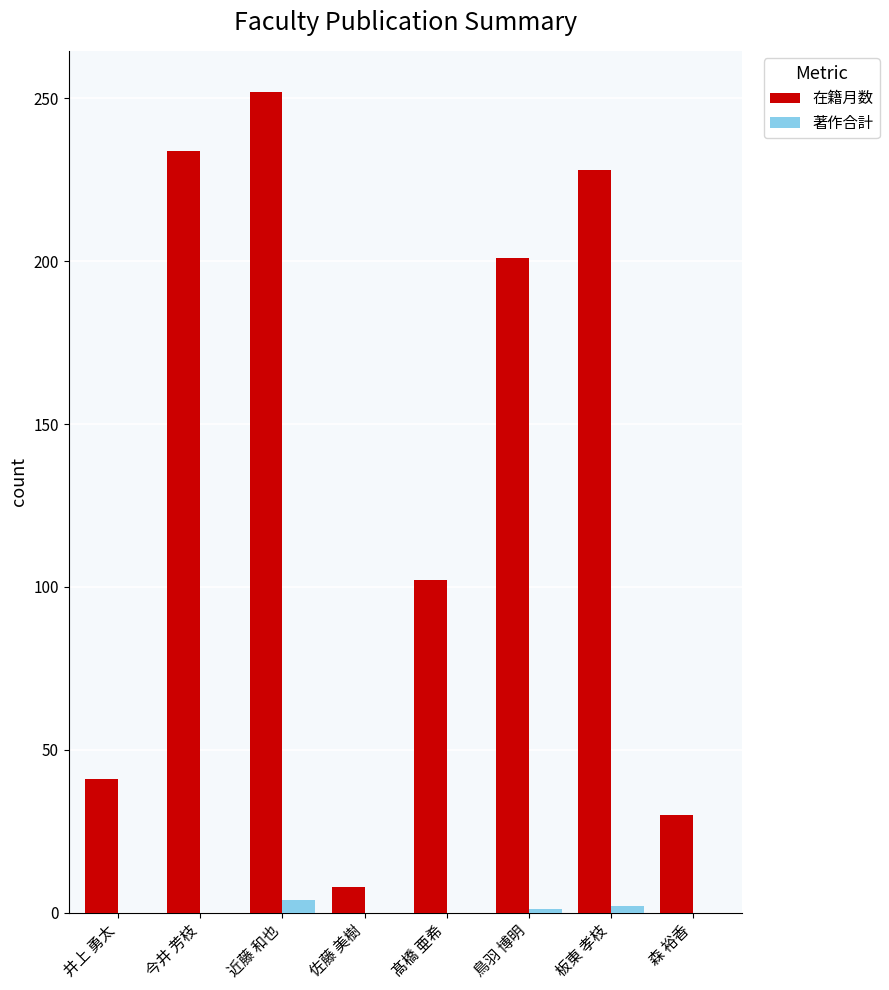

Between 髙橋 亜希 and 板東 孝枝, which series saw the biggest shift?

在籍月数